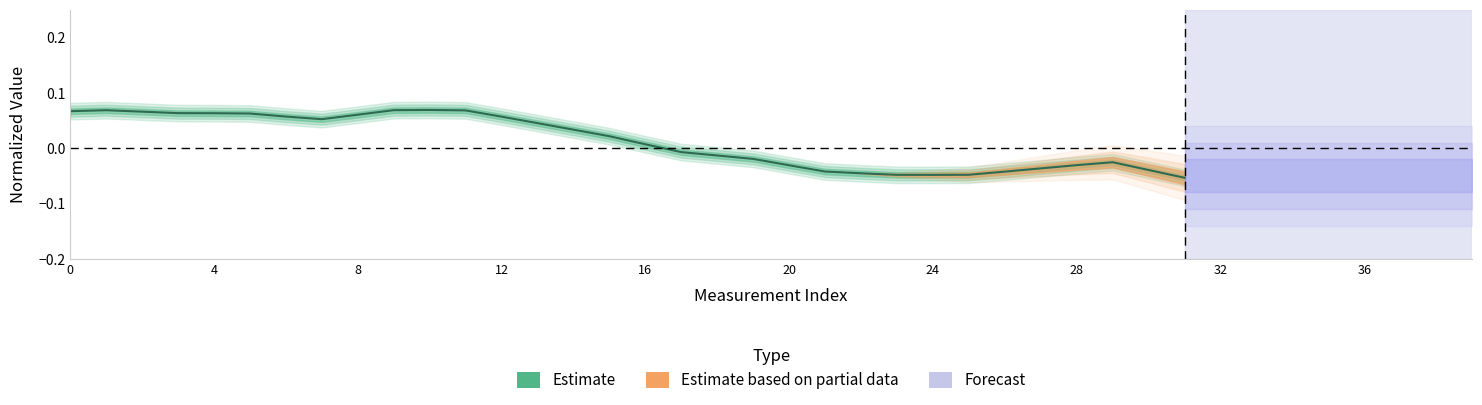

True or false: the data shows 0.1 at 4.

True